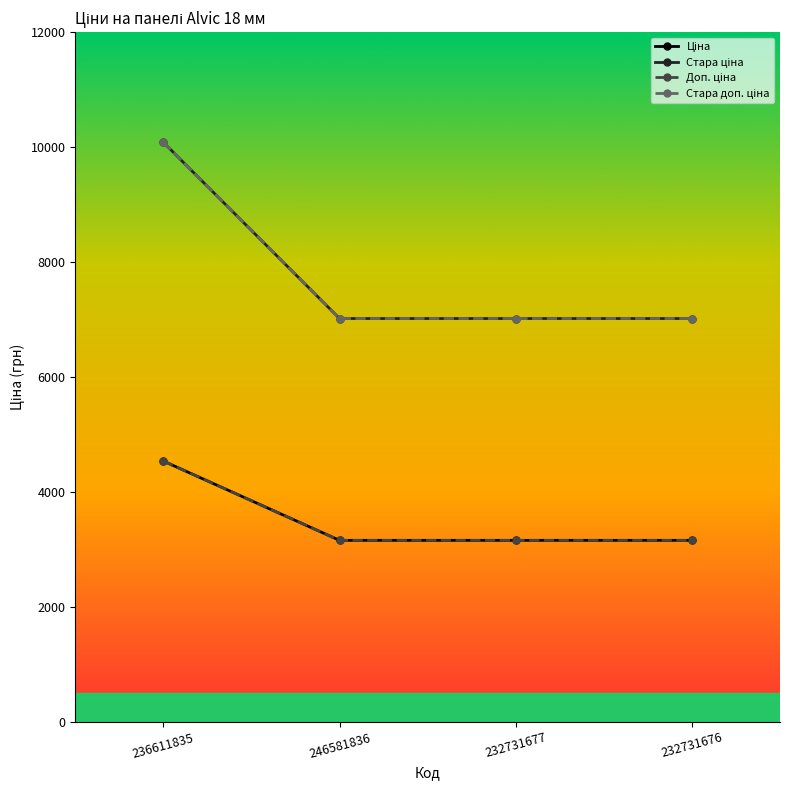

What is the value of the Стара доп. ціна point at the 1st from the left?

10082.5